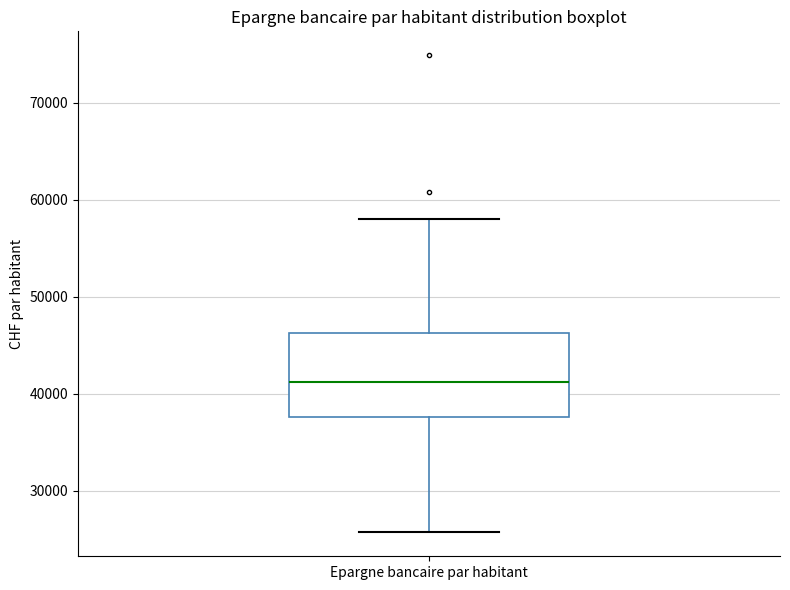

Transcribe this box plot: give where the median line is, the range the box spans, and where the two whiskers end, as read against the y-axis. The values are not printed on the chart, so give them approximately, as read against the axis.

median 41000, box 38000 to 46000, whiskers 26000 to 58000